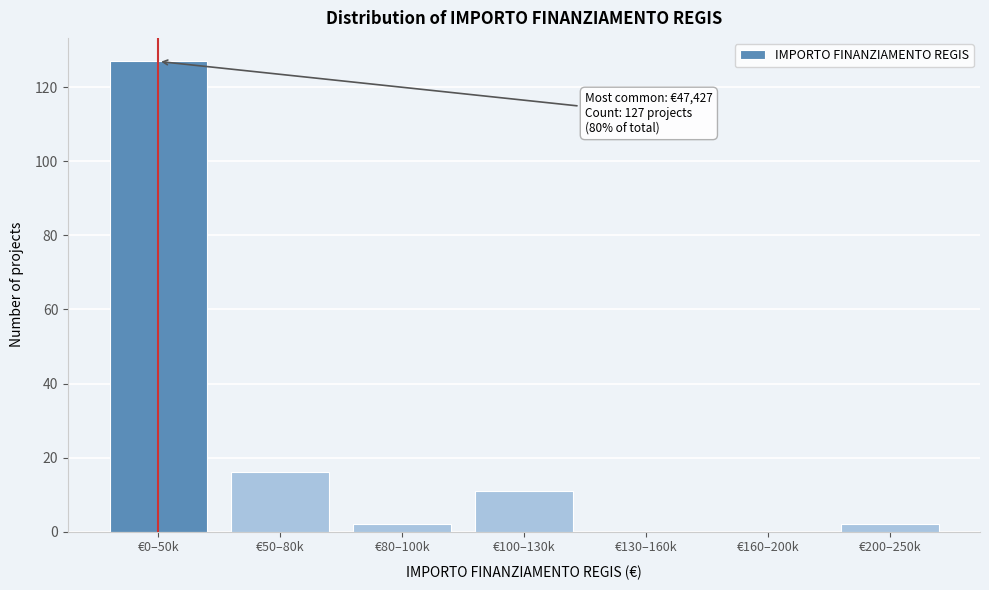

Reading left to right, extract all data points from this chart.

€0–50k=127	€50–80k=16	€80–100k=2	€100–130k=11	€130–160k=0	€160–200k=0	€200–250k=2